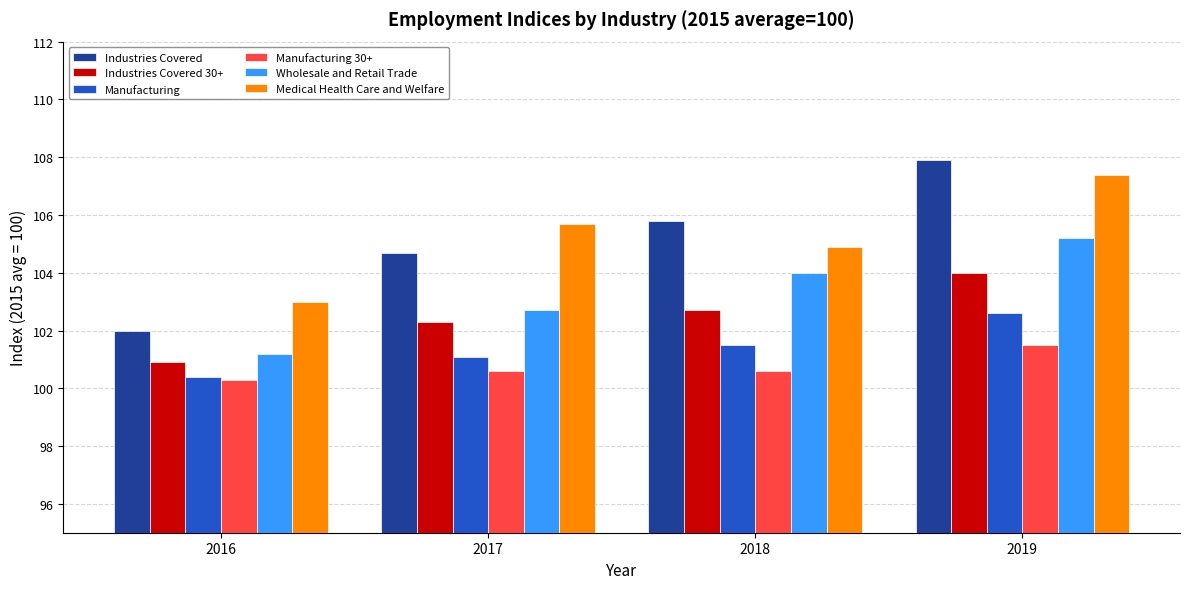

What is the difference between the Medical Health Care and Welfare values at 2017 and 2016?

2.7